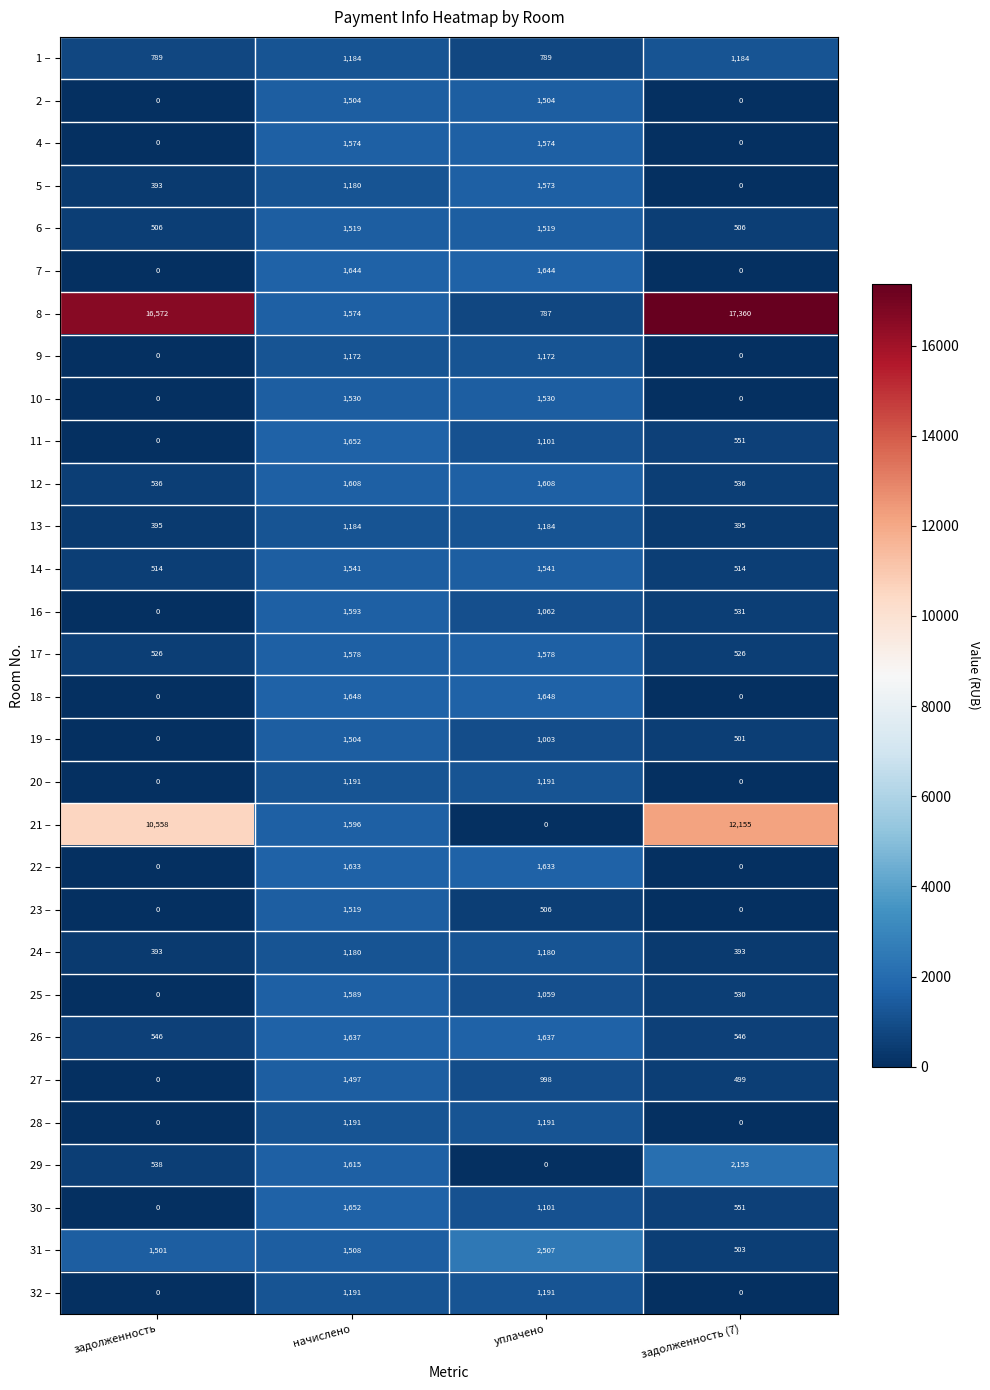

Count the 6 – values in the range 506 to 1519.

4